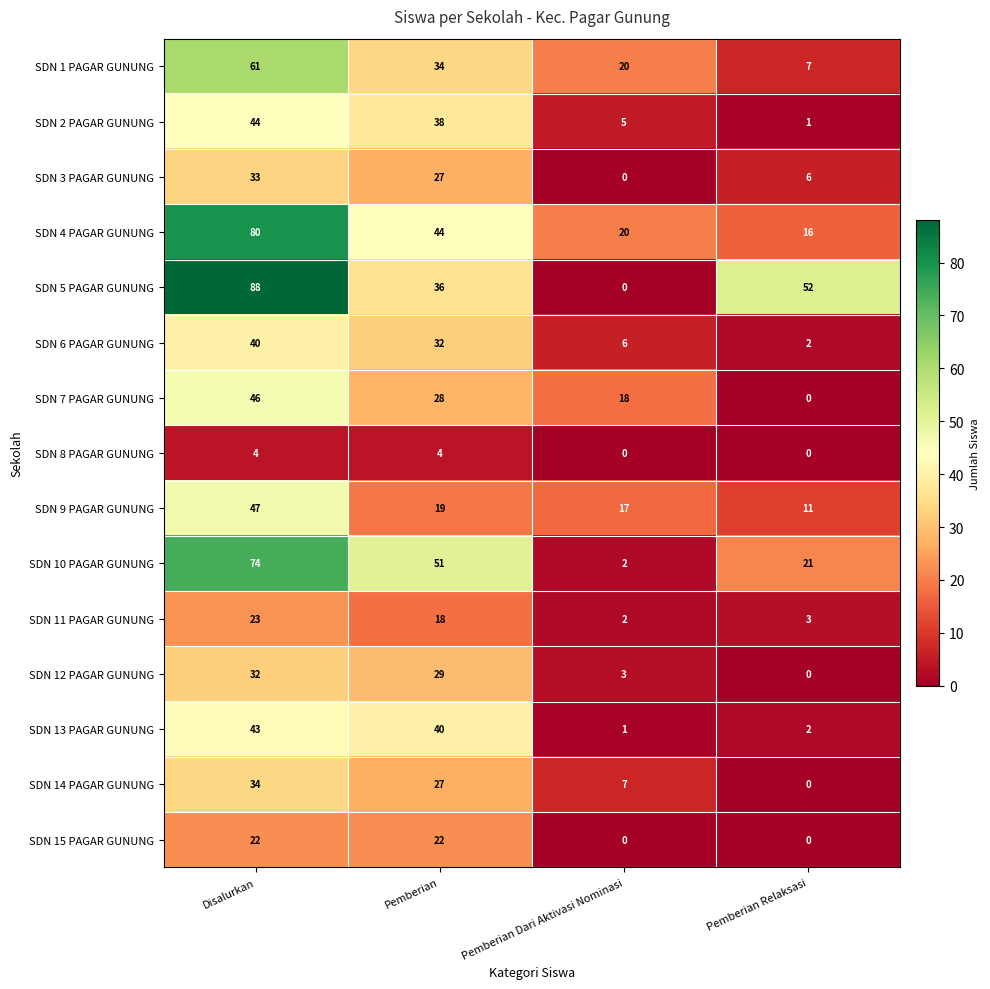

What is the sum of all SDN 9 PAGAR GUNUNG values?

94